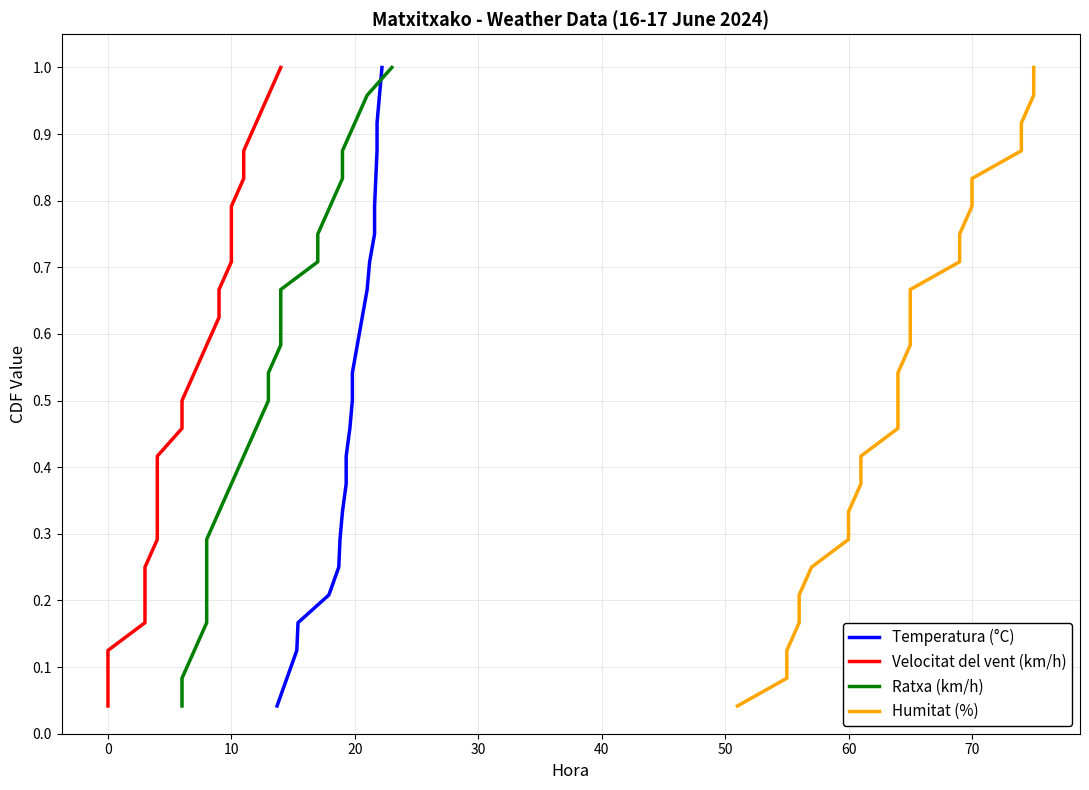

How many lines are shown in the chart?

4